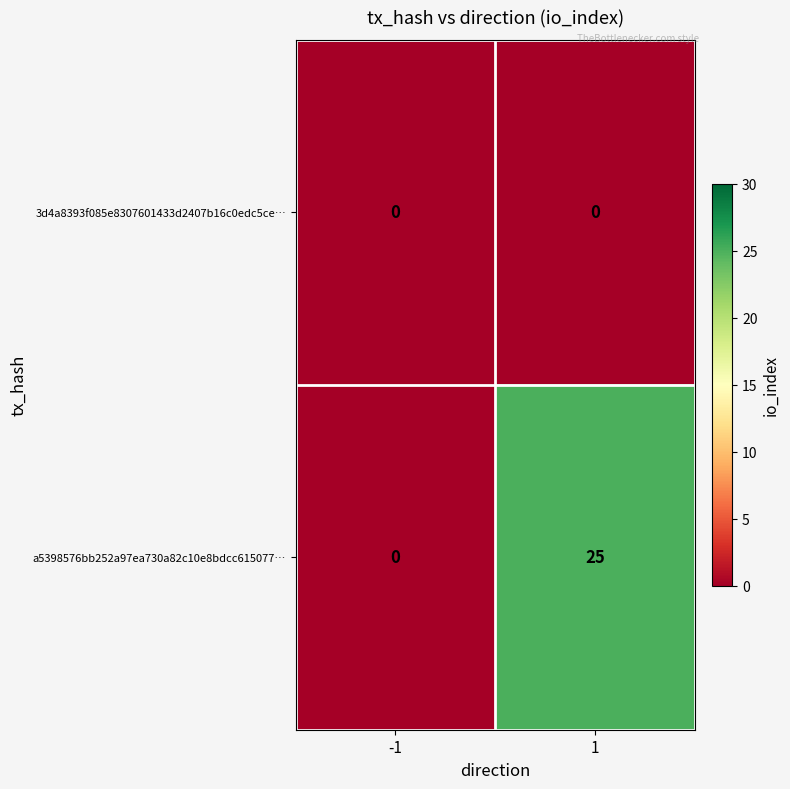

Count the number of categories in the chart.

2